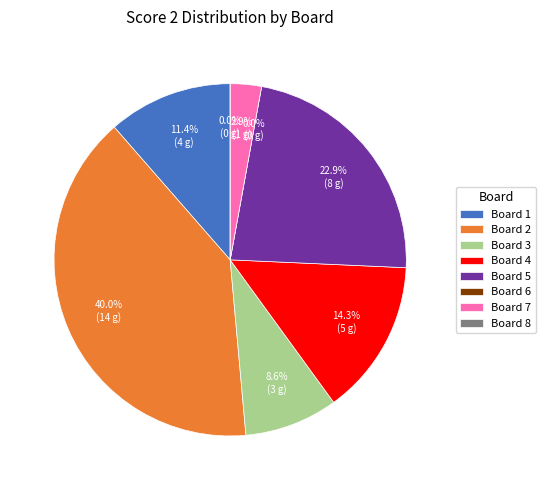

To the nearest percent, what is the difference between the Board 1 and Board 4 slice percentages?

3%